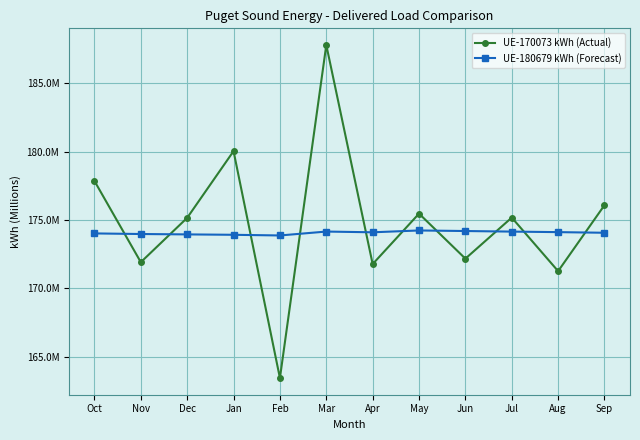

Is this an area chart (filled region under the line)?

No